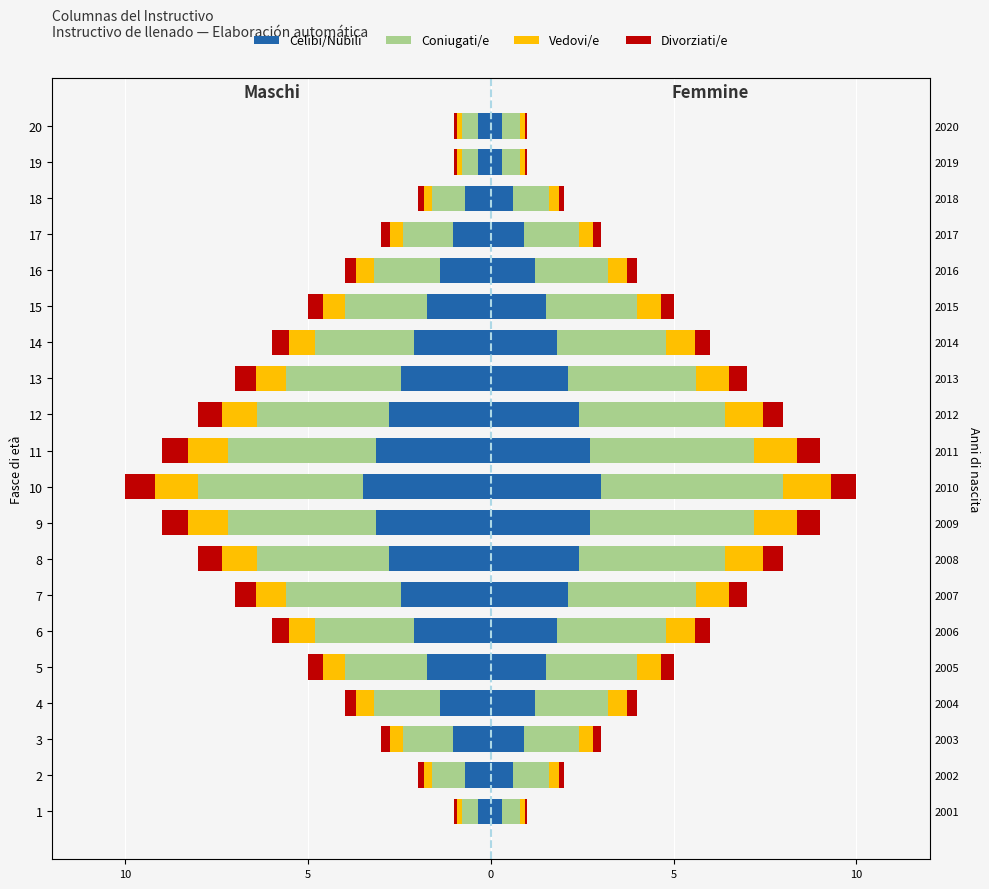

The Divorziati/e series shows -0.2 at 4. True or false?

False